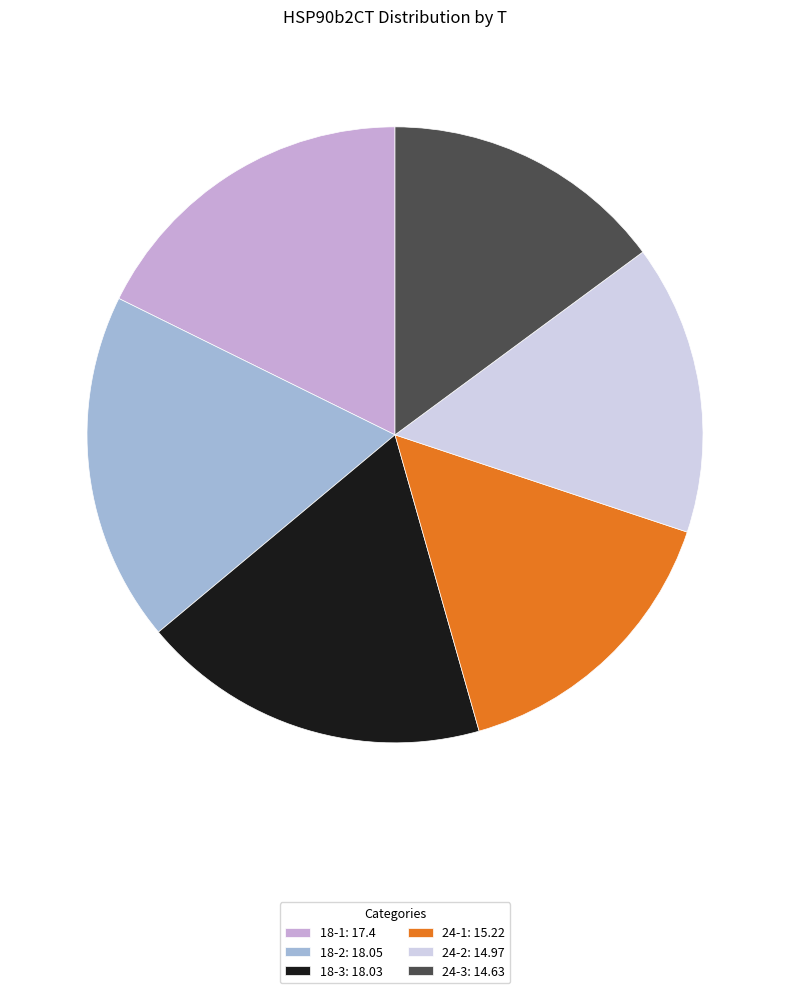

Do 18-3: 18.03 and 24-3: 14.63 together represent more than half of the pie?

No